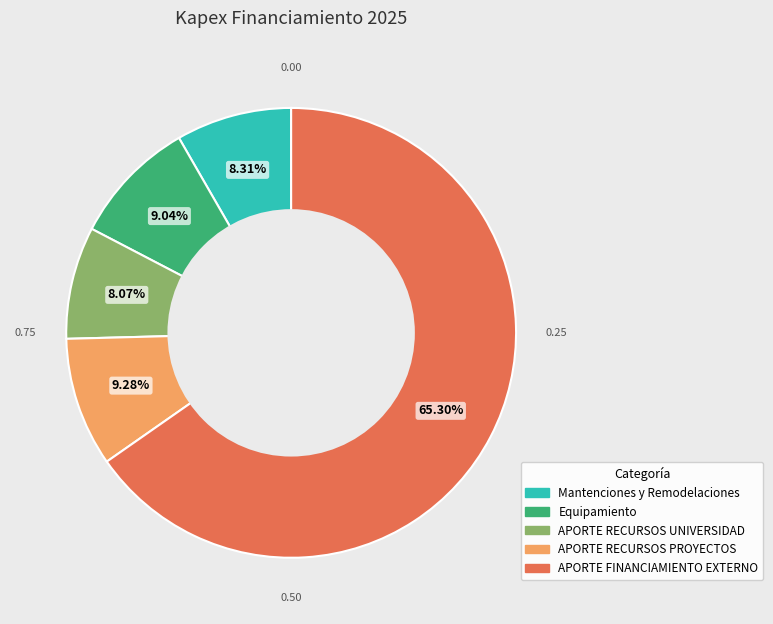

Is it true that Mantenciones y Remodelaciones is 8% of the pie?

True